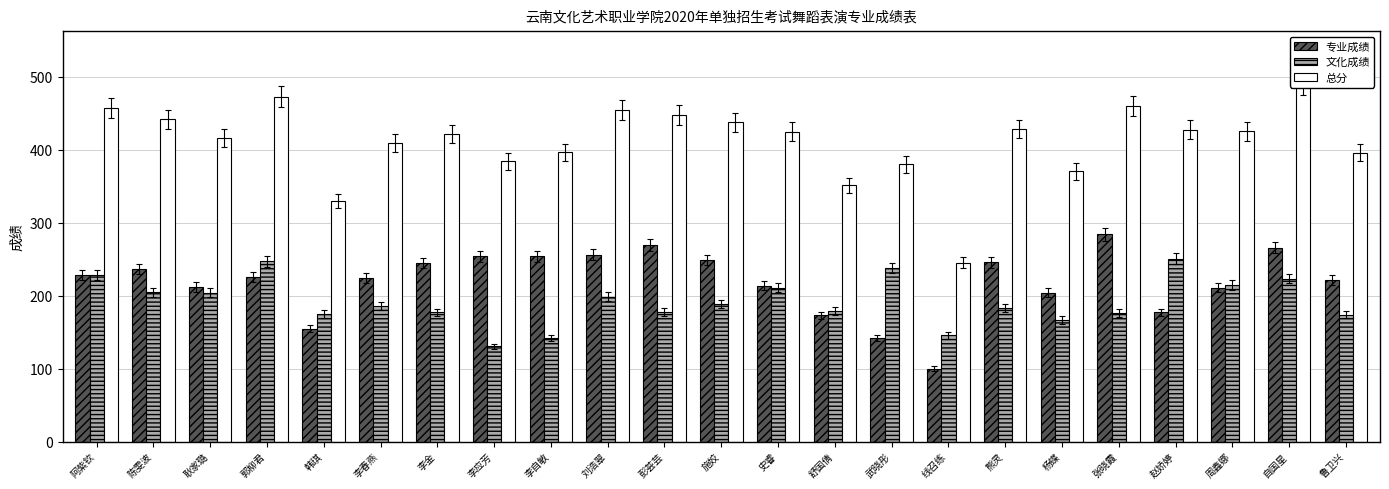

At which label does 专业成绩 reach its peak?

张晓霞